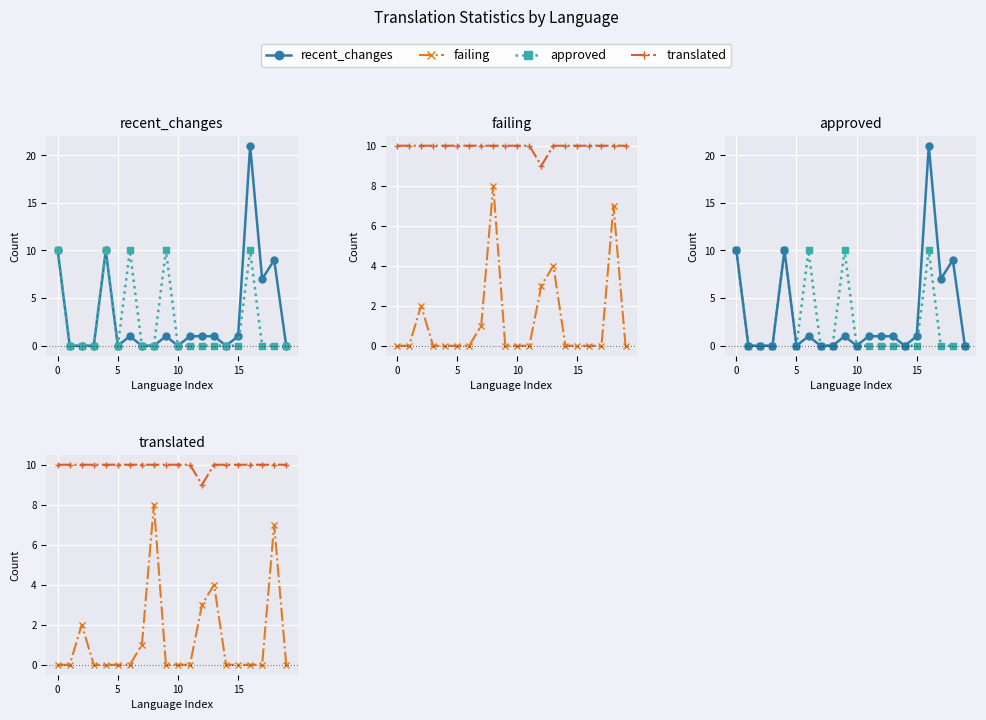

What is the spread (max minus min) of values at 19?

10